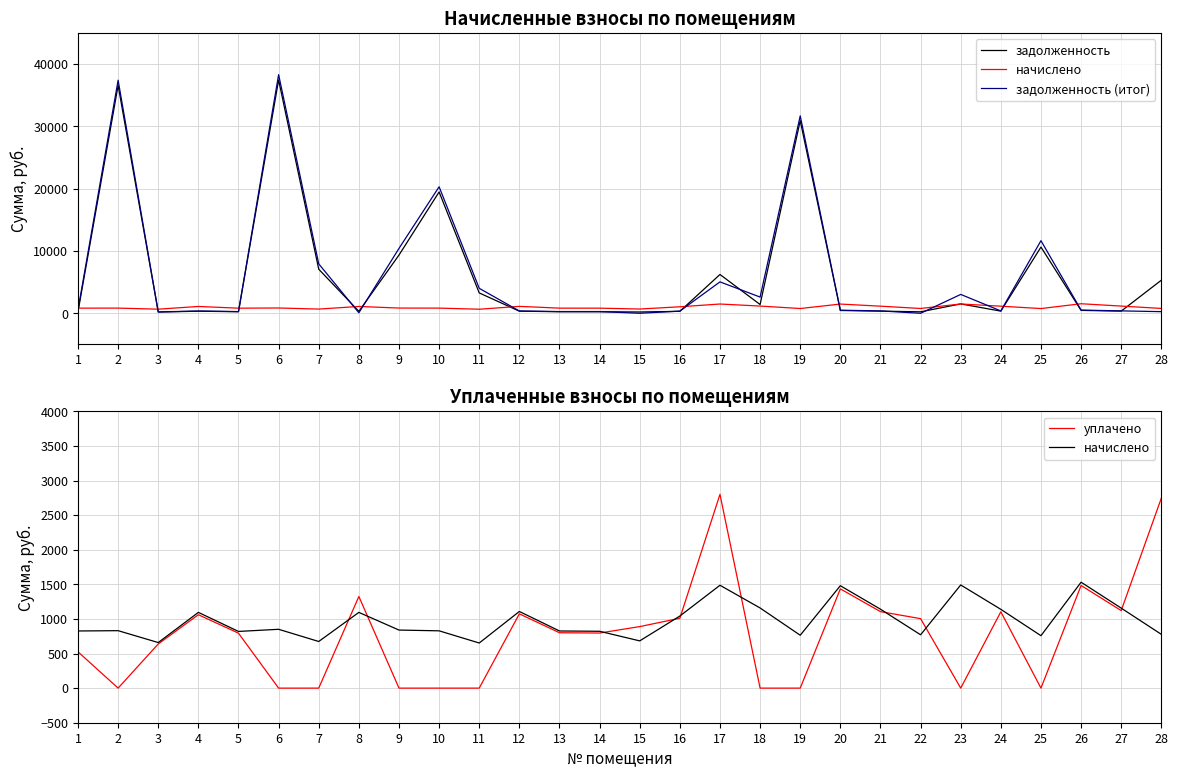

Is the value of начислено at 1 greater than the value of задолженность at 25?

No